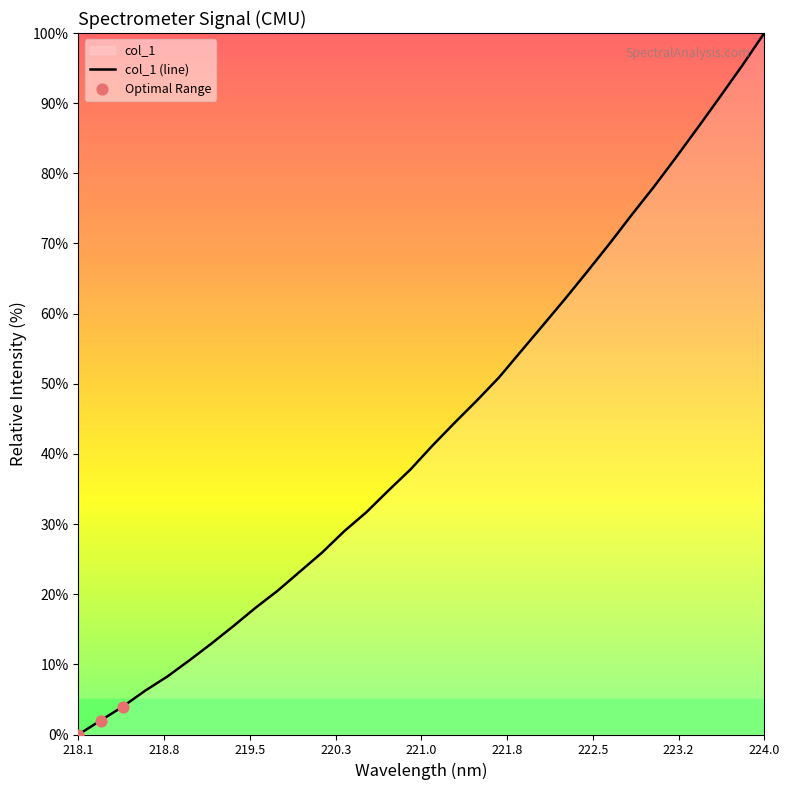

Which has a higher value, 219.2067 or 221.1174?

221.1174